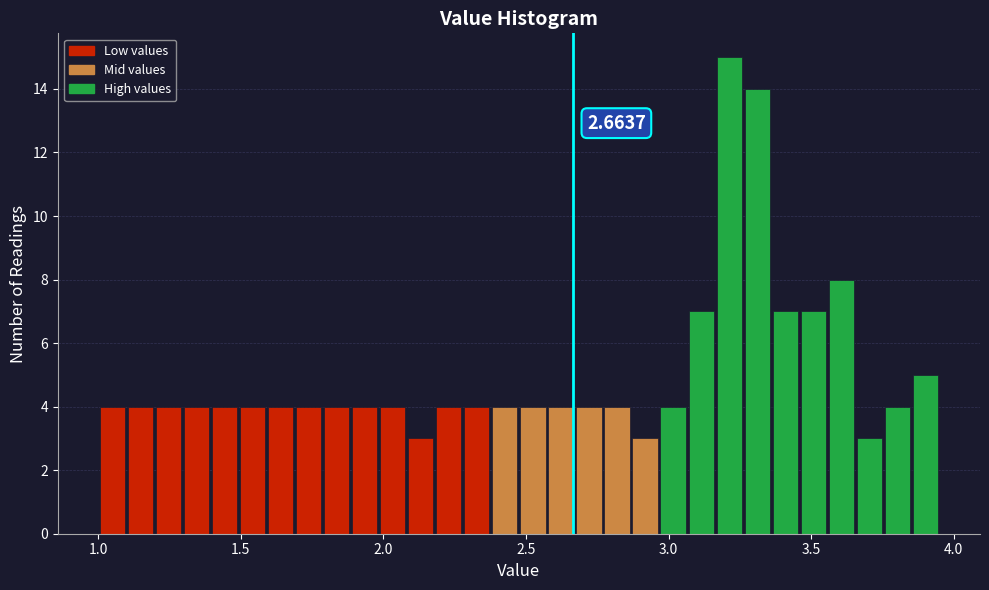

Read against the x-axis, roughly where is the centre of the tallest bar?

3.20